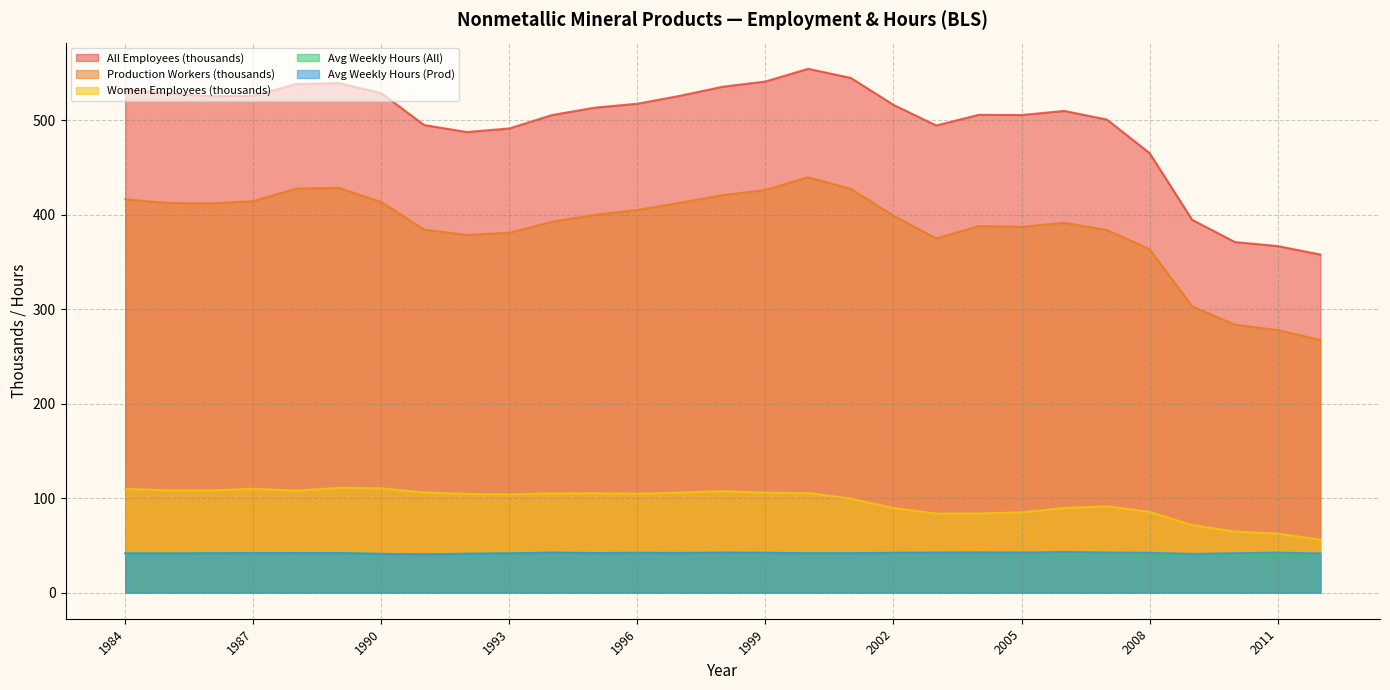

What is the total value across all series at 2006?

1074.6